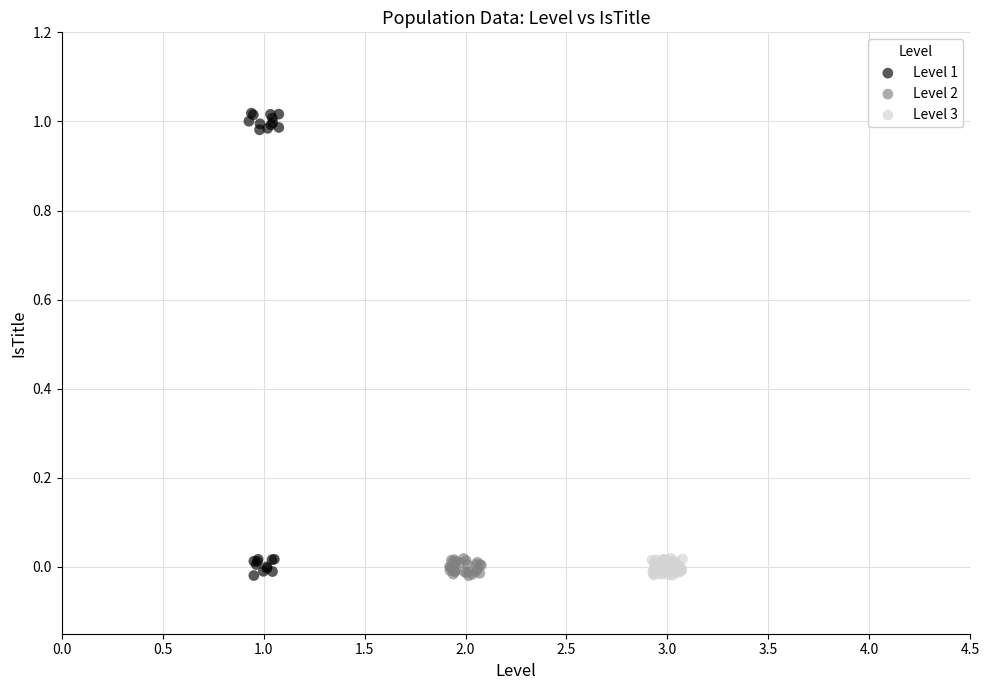

Which series has the widest spread of Y values?

Level 1